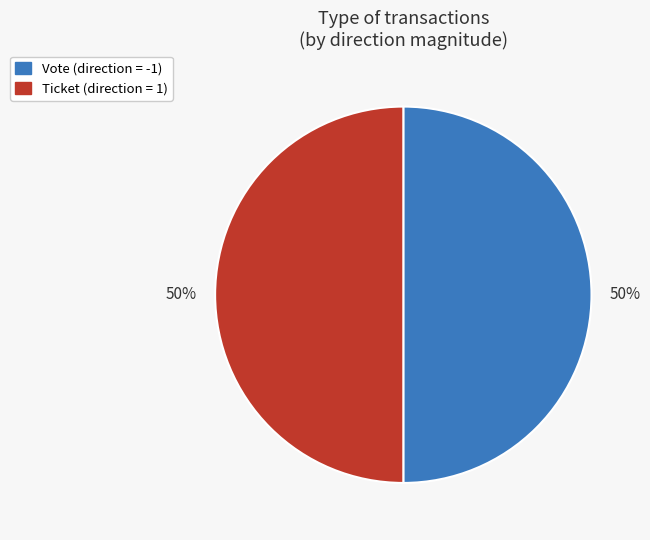

To the nearest percent, what portion does Vote represent?

50%